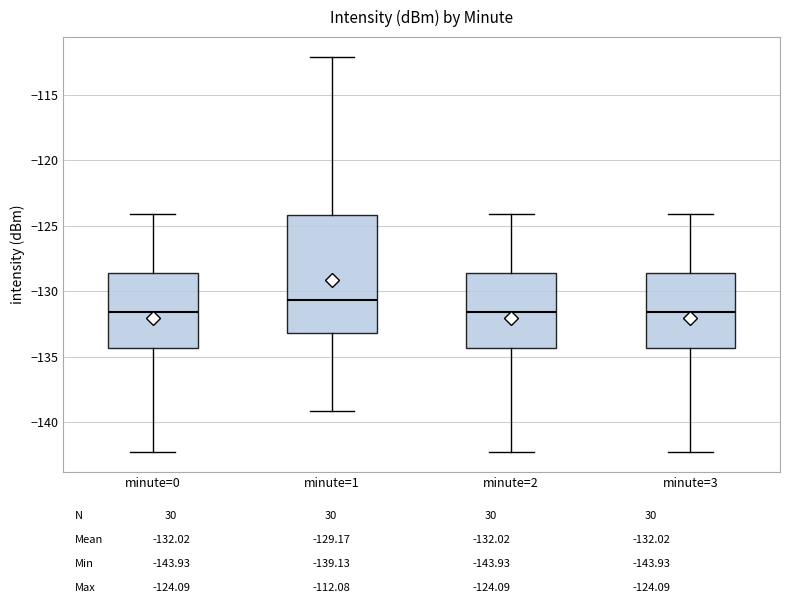

Reading left to right, transcribe this box plot: for each box, give where its median line is, the range the box spans, and where its two whiskers end, as read against the y-axis. The values are not printed on the chart, so give them approximately, as read against the axis.

minute=0: median -131.5, box -134.5 to -128.5, whiskers -142.5 to -124.0
minute=1: median -130.5, box -133.0 to -124.0, whiskers -139.0 to -112.0
minute=2: median -131.5, box -134.5 to -128.5, whiskers -142.5 to -124.0
minute=3: median -131.5, box -134.5 to -128.5, whiskers -142.5 to -124.0